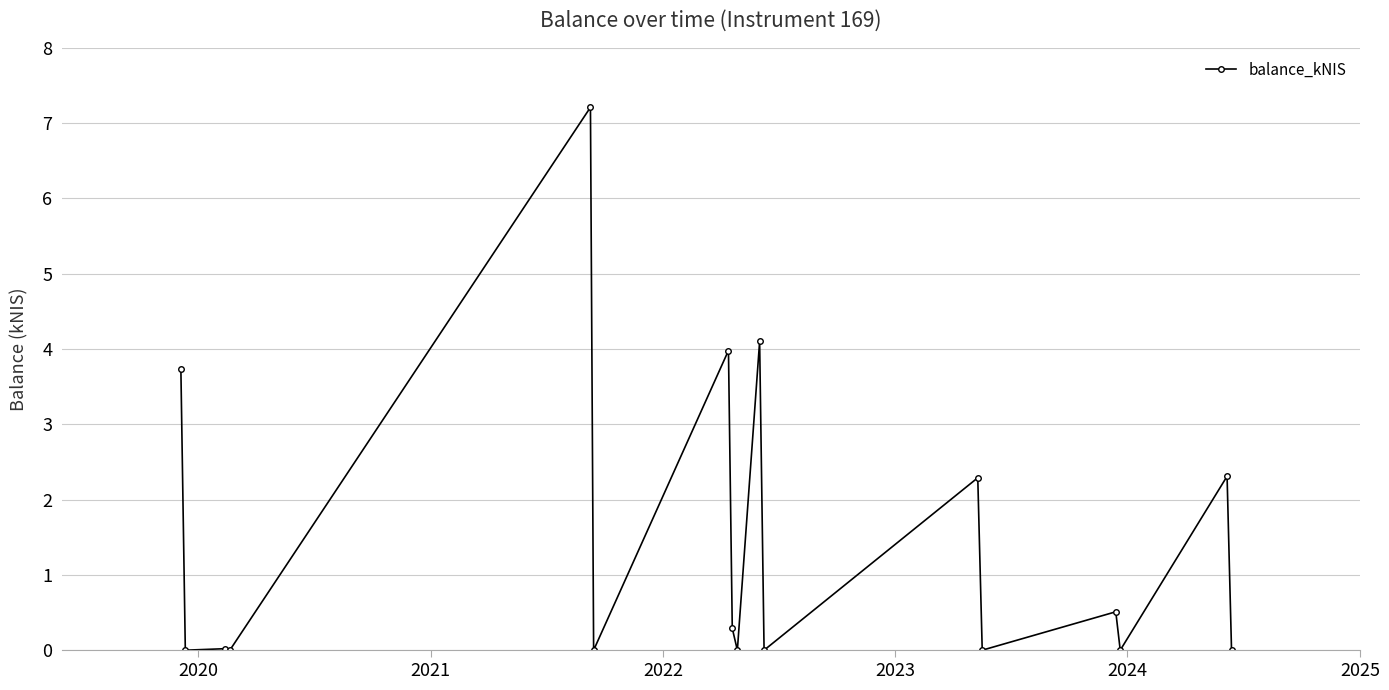

What is the greatest value displayed?

7.2